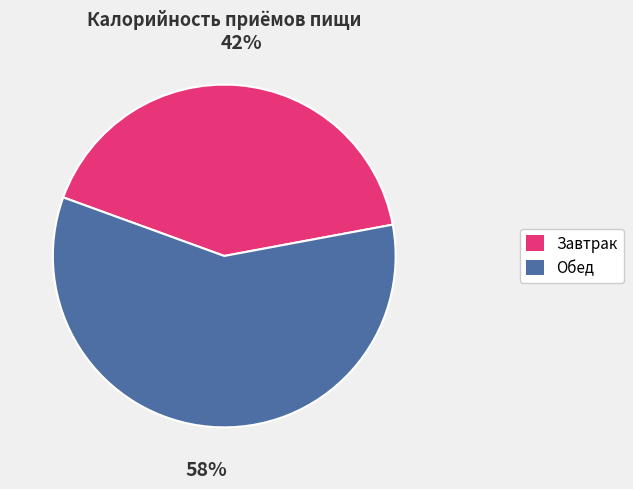

To the nearest percent, what is the average slice percentage?

50%